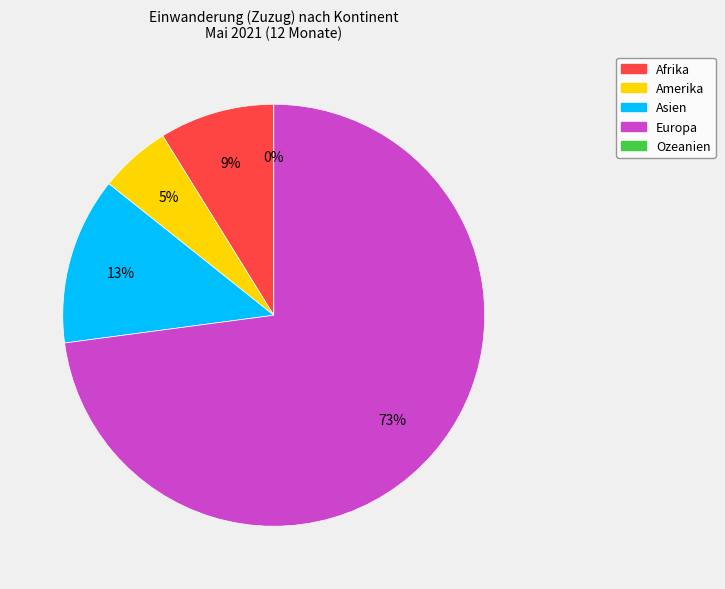

How many segments does this pie chart have?

5